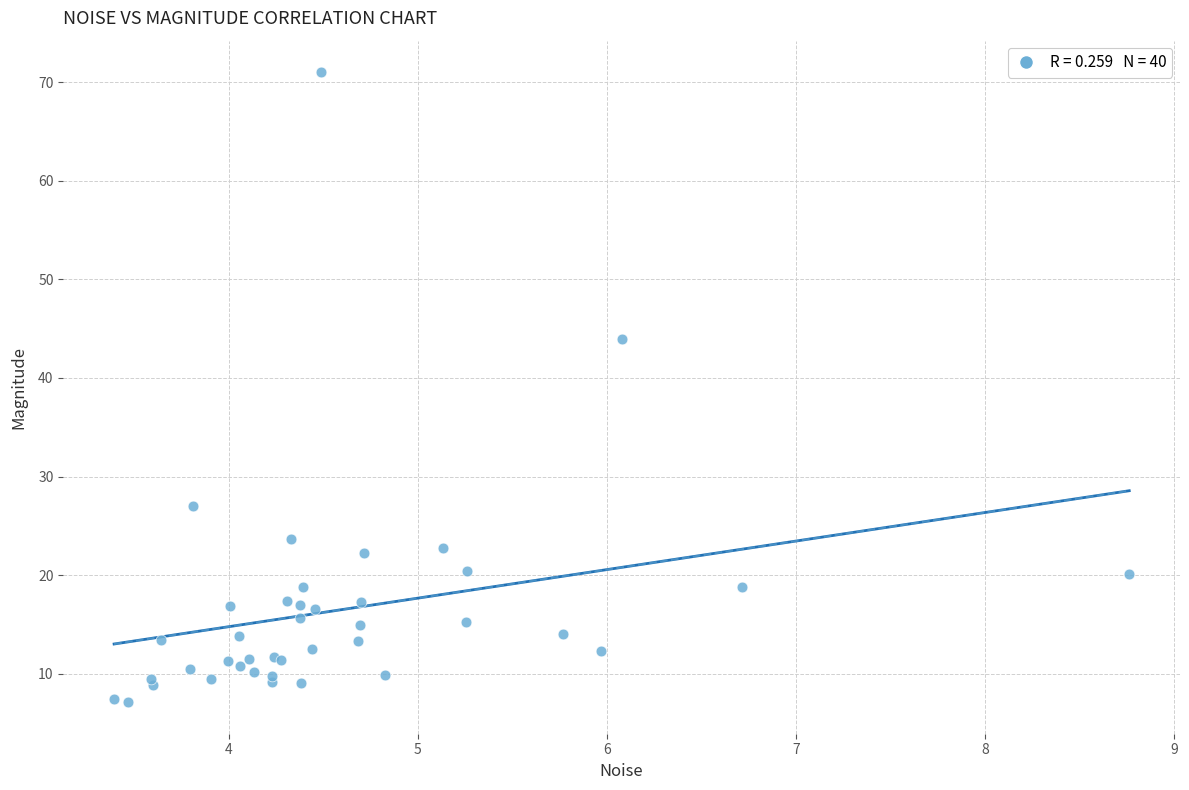

What Y value in the scatter plot is closest to 39?

43.9